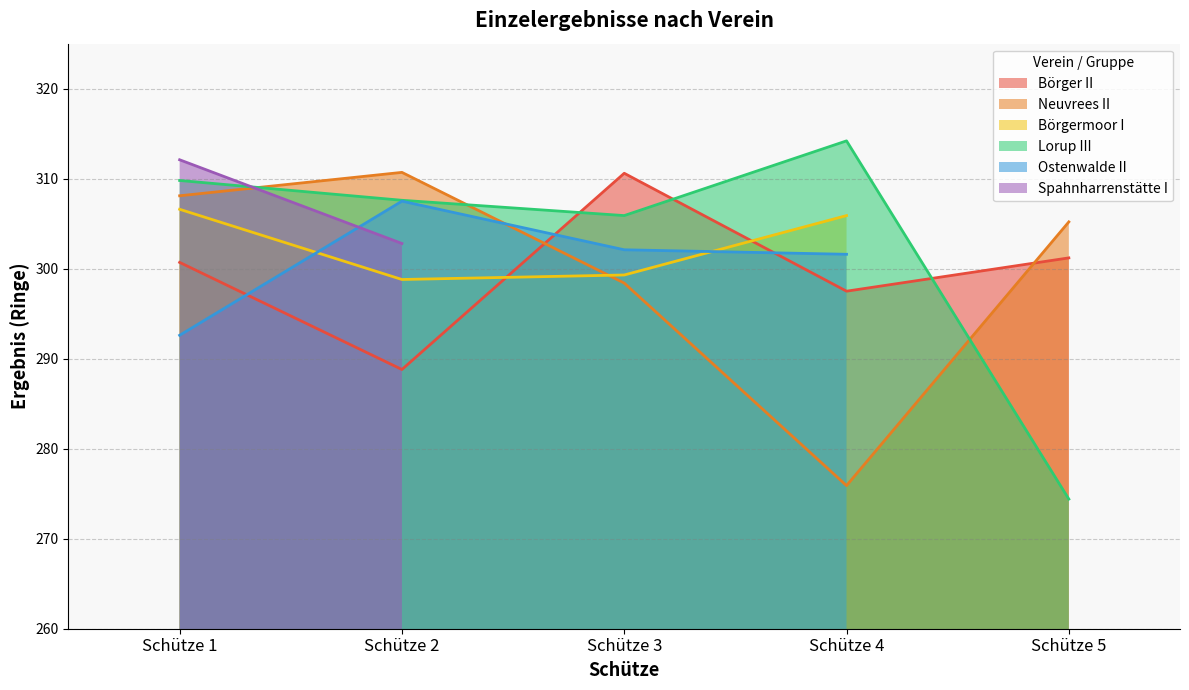

Rank the categories by Neuvrees II value from lowest to highest.

Schütze 4, Schütze 3, Schütze 5, Schütze 1, Schütze 2